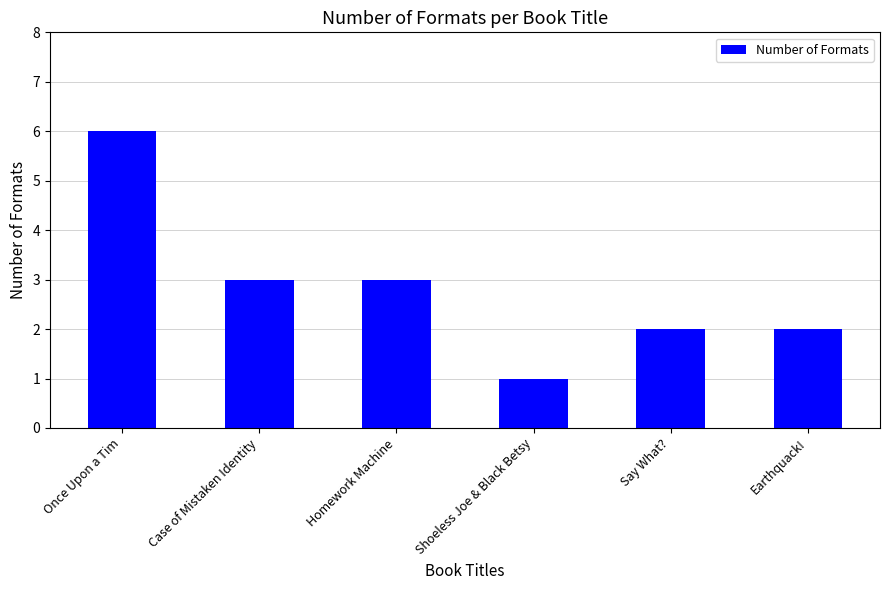

What is the label of the 3rd bar from the left?

Homework Machine